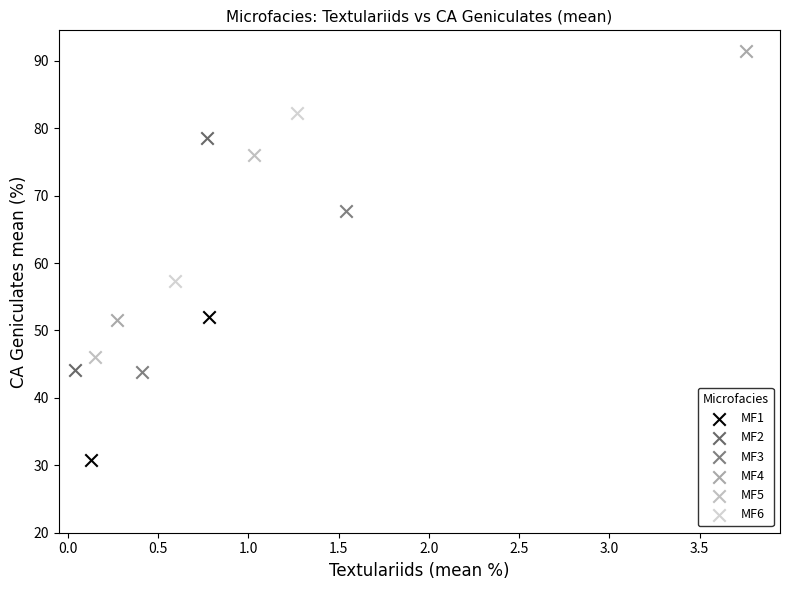

What are all the series names shown in the legend?

MF1, MF2, MF3, MF4, MF5, MF6